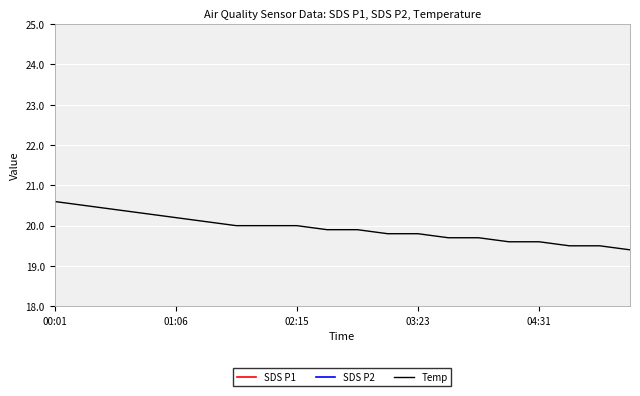

What is the total value across all series at 14?

25.3